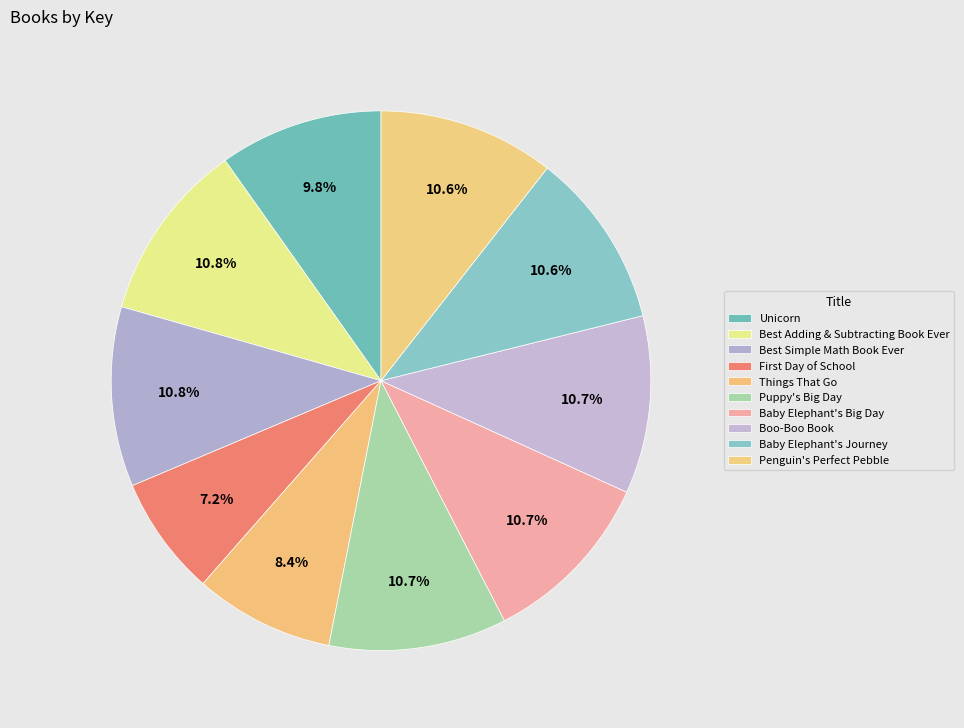

What is the ratio of the value at Baby Elephant's Big Day to the value at Boo-Boo Book?

1.0